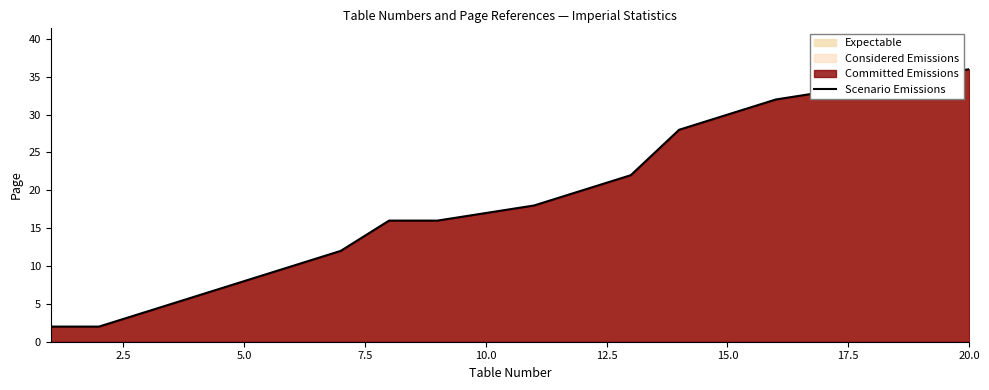

What is the maximum value shown in the chart?

36